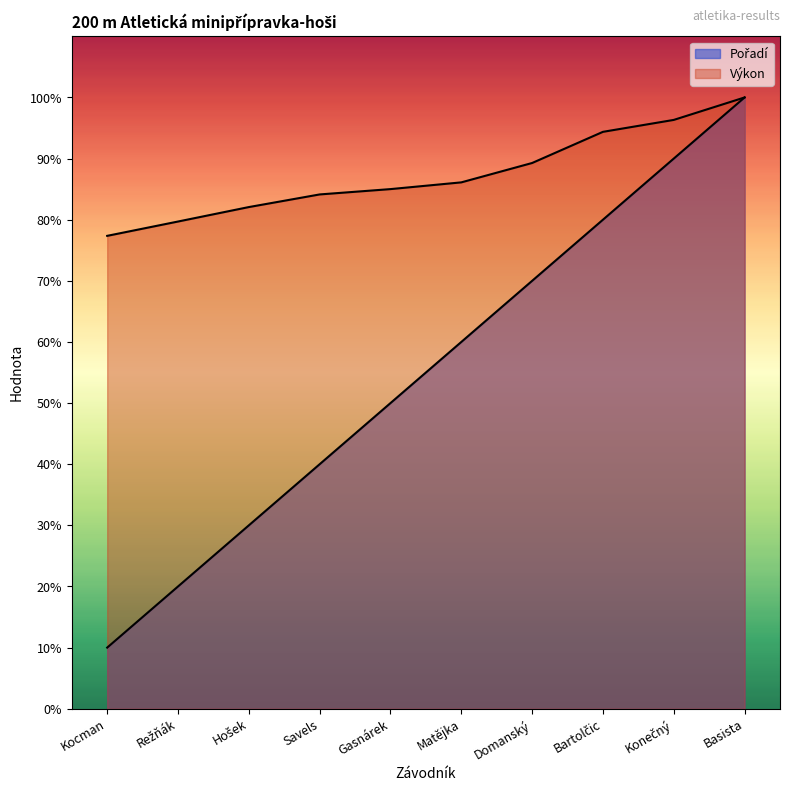

Which series changed the most between Kocman and Domanský?

Pořadí